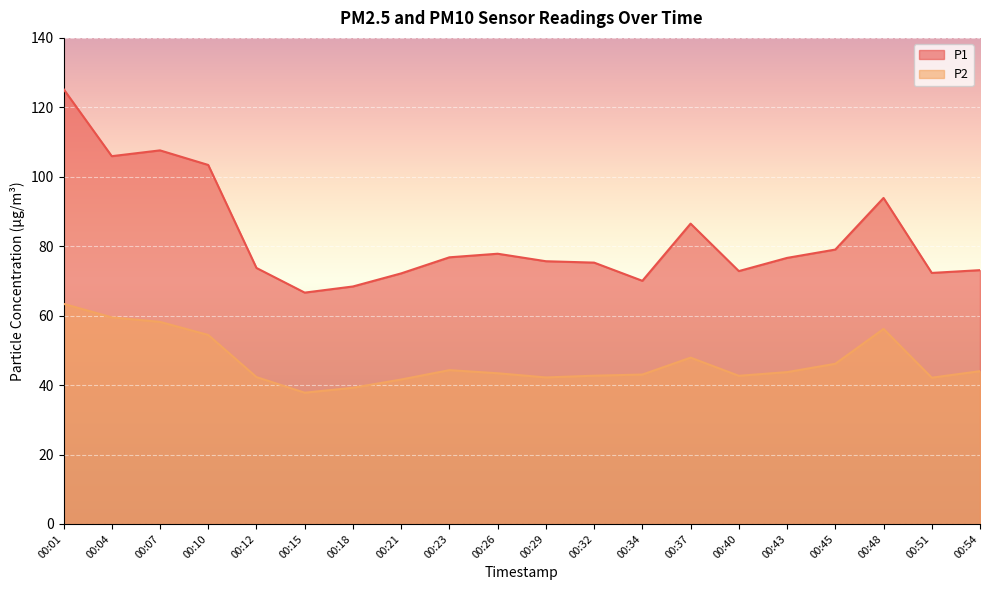

How many values in the P2 series exceed 43?

12